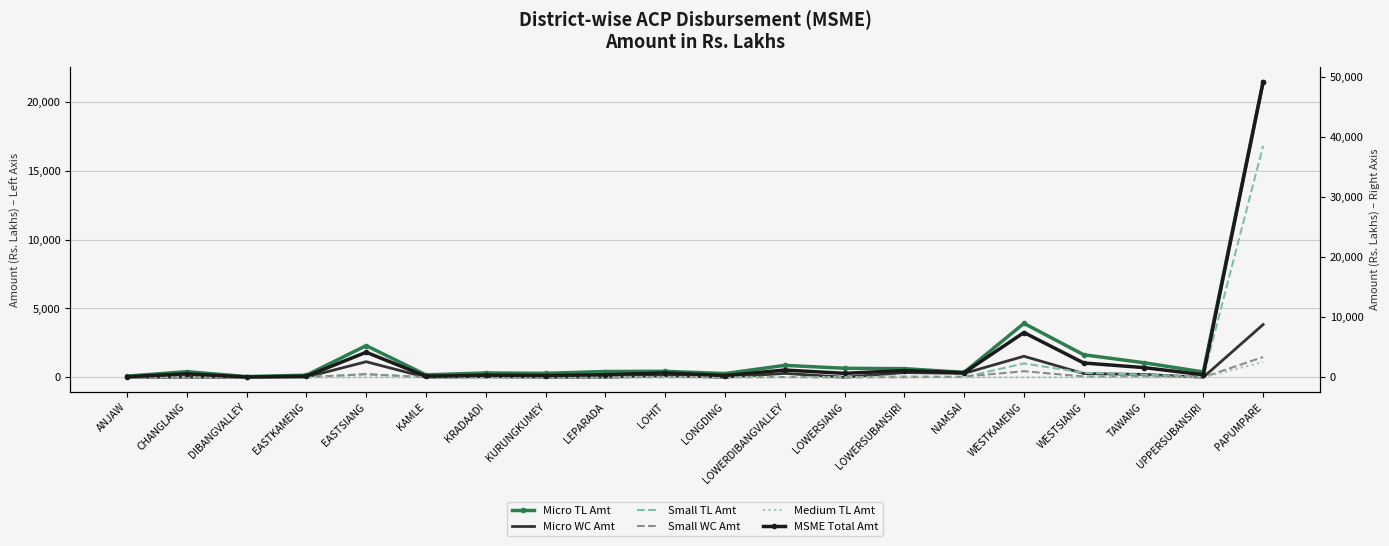

At how many categories does at least one series exceed 8452?

1